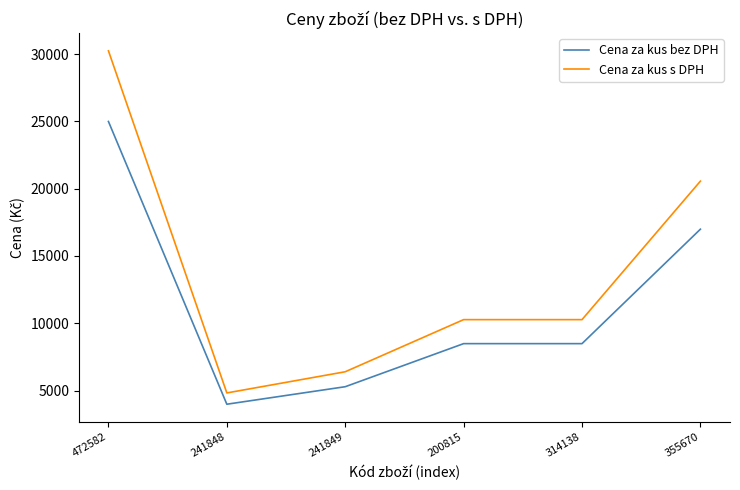

Where is the first local minimum for Cena za kus s DPH?

241848